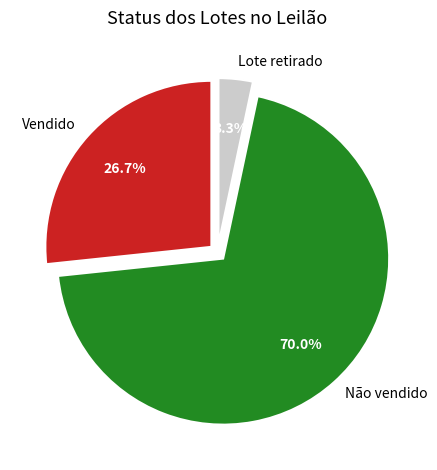

Count the number of slices in the pie.

3